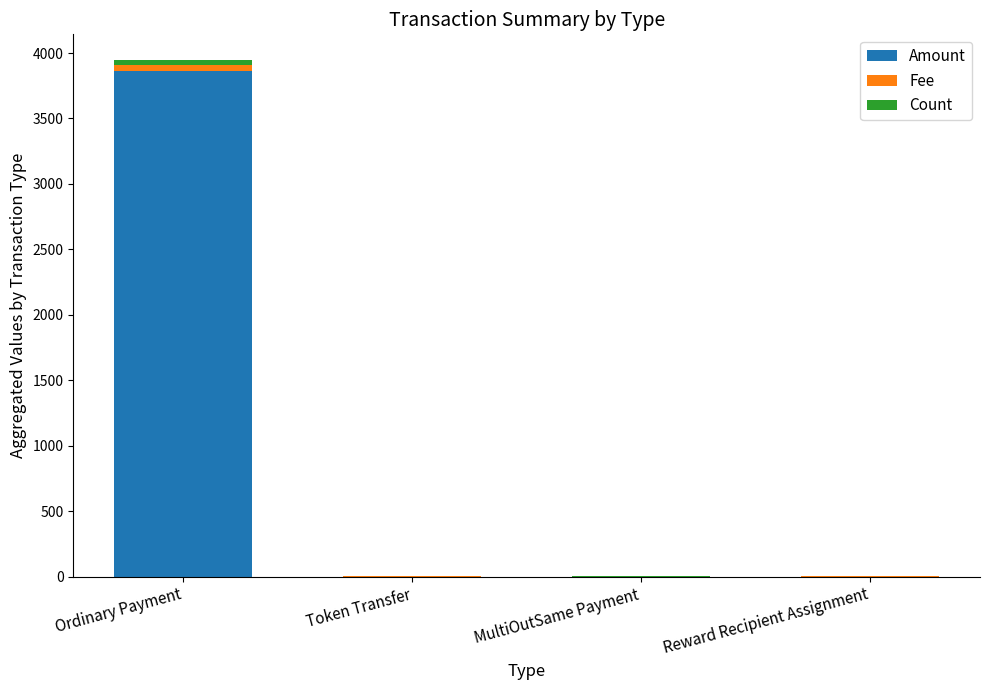

How many data points in Amount are above 0?

2